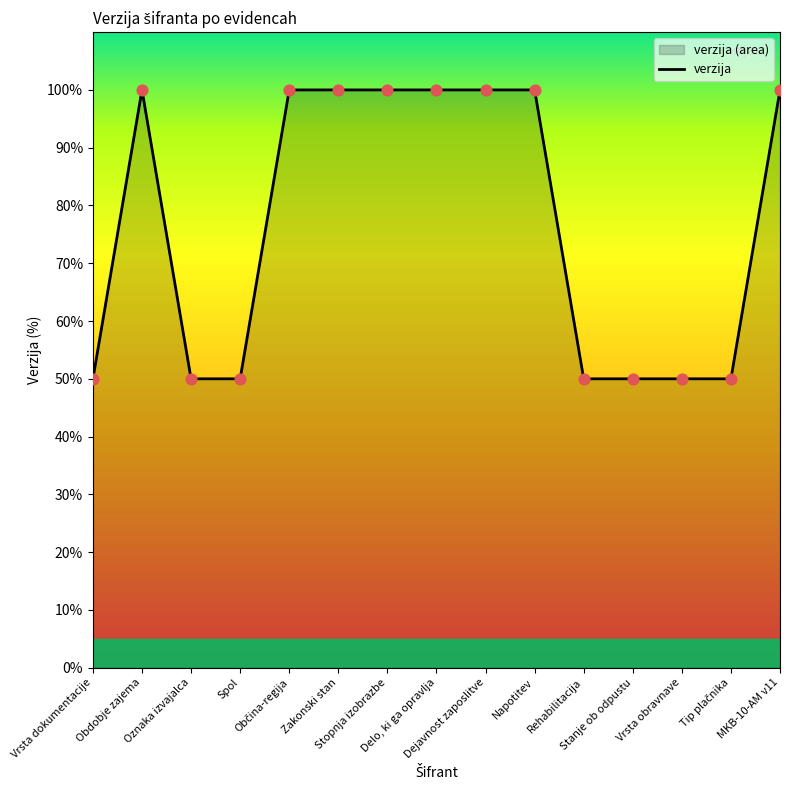

Approximately how many times larger is the value at Napotitev compared to Oznaka izvajalca?

2.0